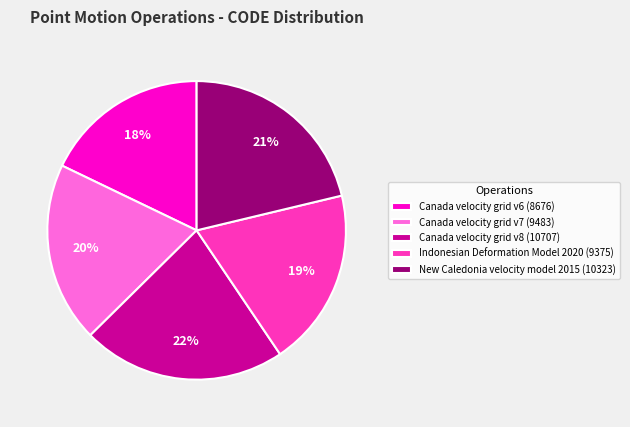

What is the ratio of the value at Indonesian Deformation Model 2020 to the value at New Caledonia velocity model 2015?

0.9